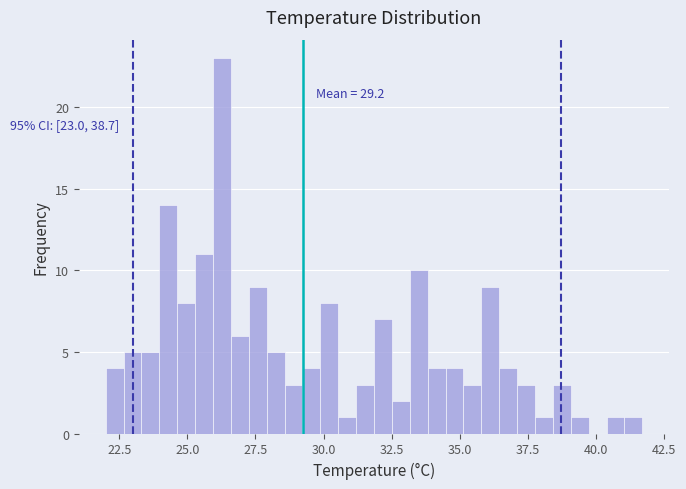

Read against the x-axis, roughly where is the centre of the tallest bar?

26.5